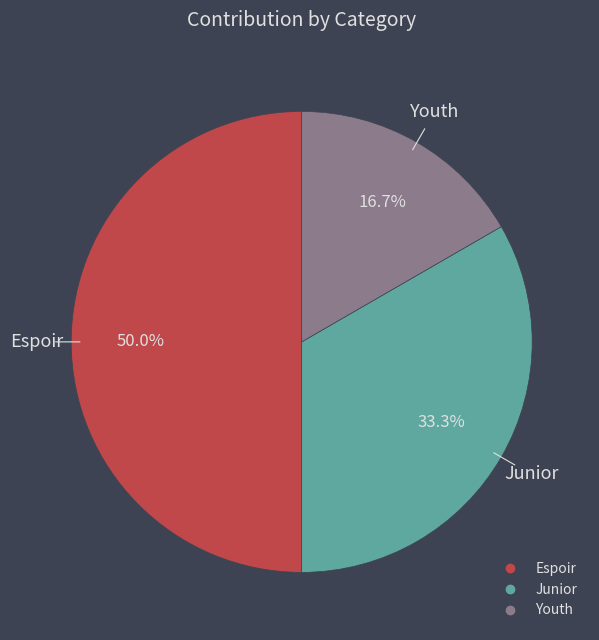

Between Youth and Espoir, which is larger?

Espoir